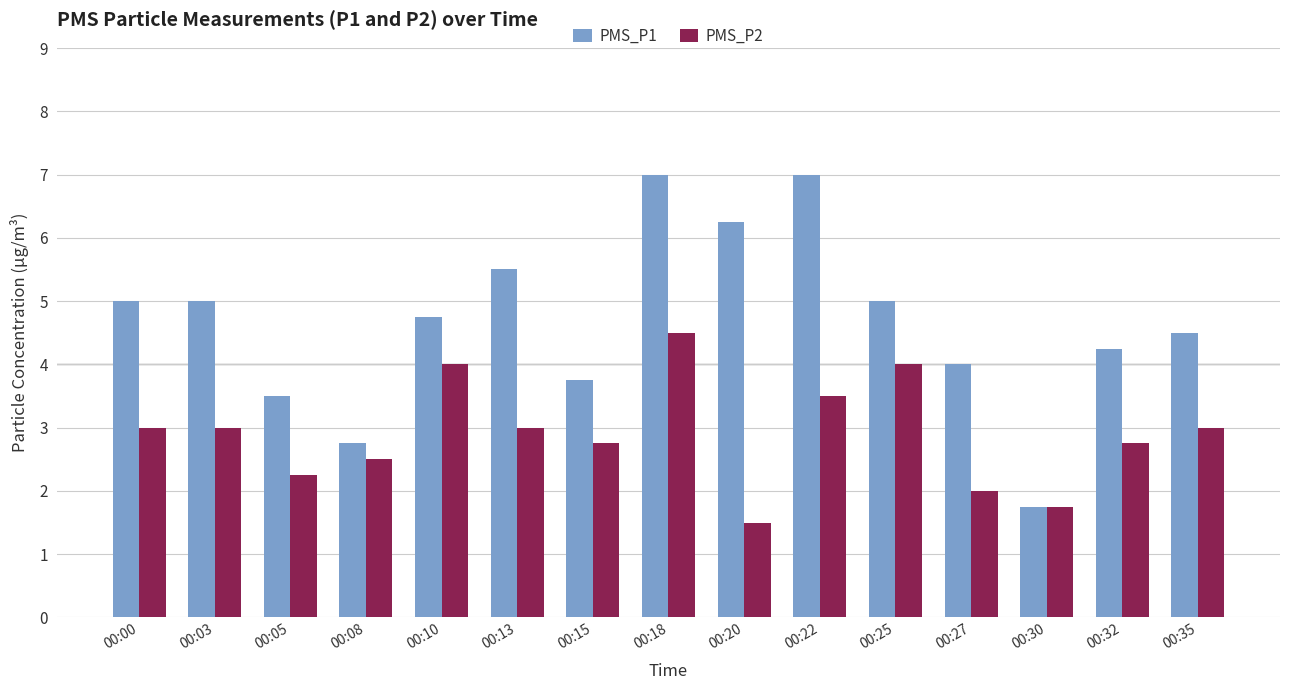

What are all the series names shown in the legend?

PMS_P1, PMS_P2